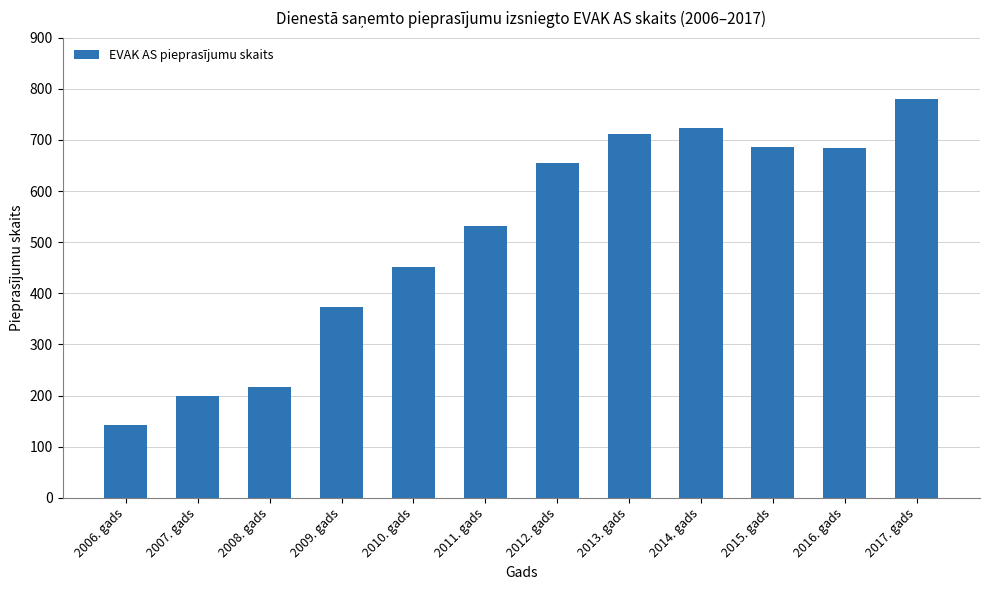

Is it true that the value at 2008. gads is 337?

False